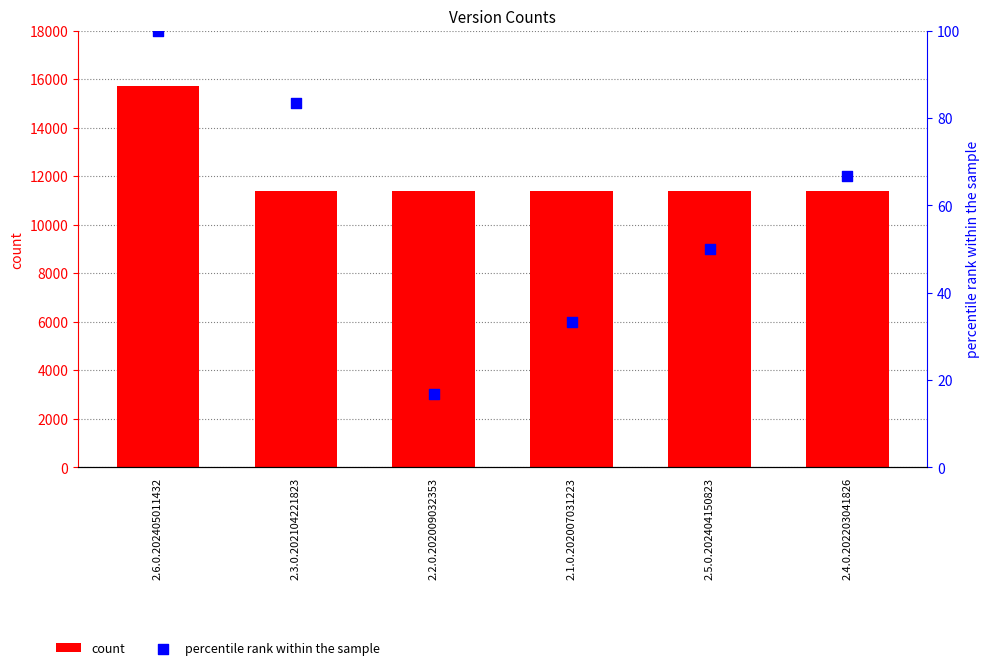

Which series contains the lowest Y value?

percentile rank within the sample